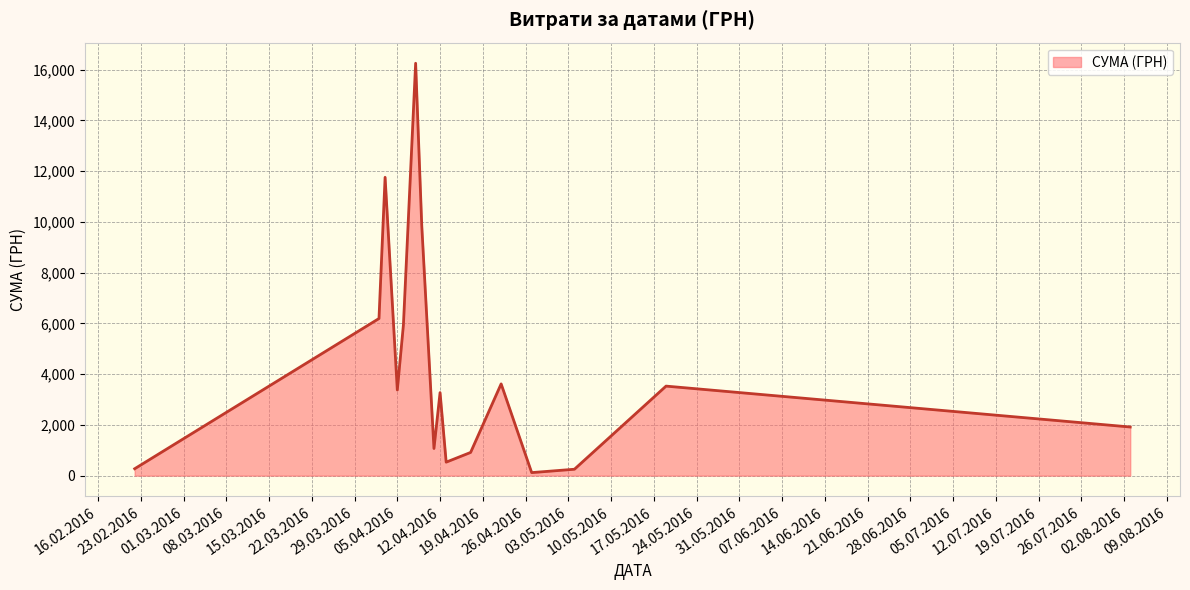

How many categories are shown in the chart?

16